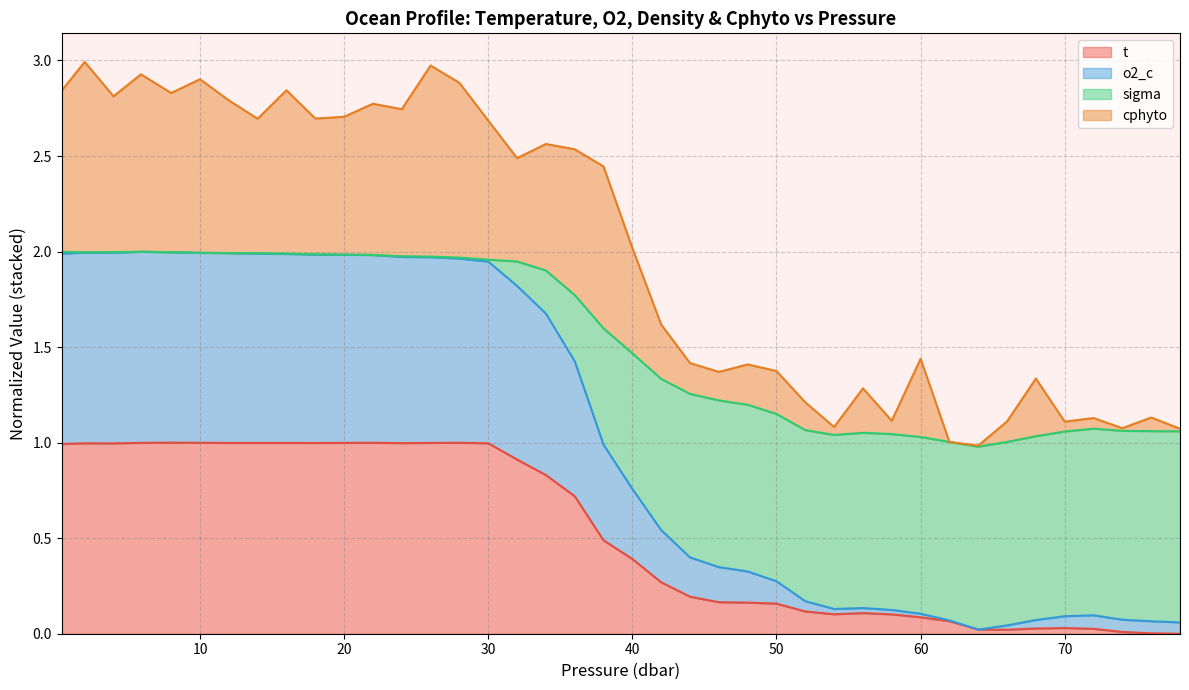

True or false: t has a value of 0.6 at 10.

False